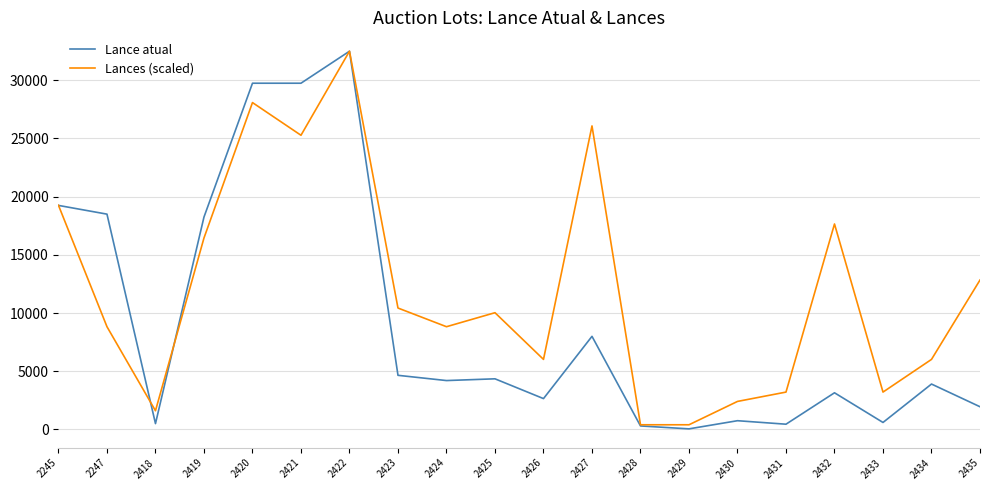

At which category does the chart reach its peak across all series?

2422